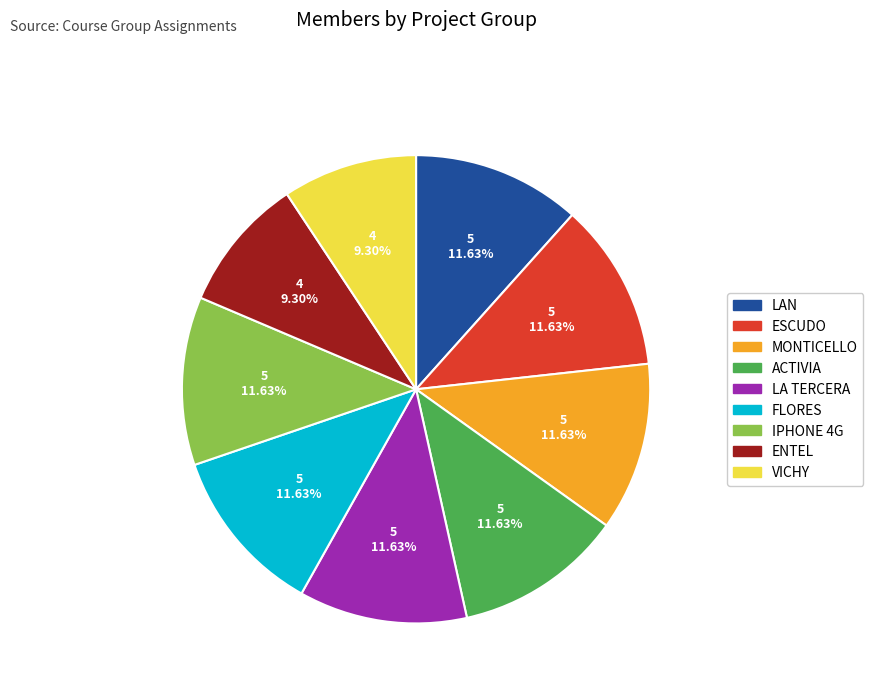

Is there any slice that represents more than half of the pie?

No